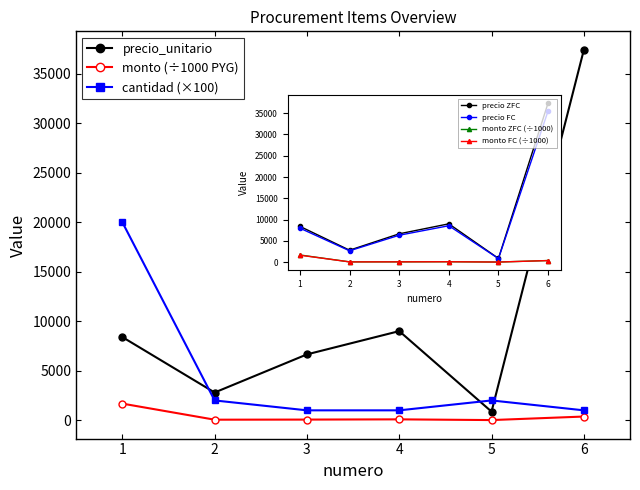

Which series has the widest spread of values?

precio_unitario